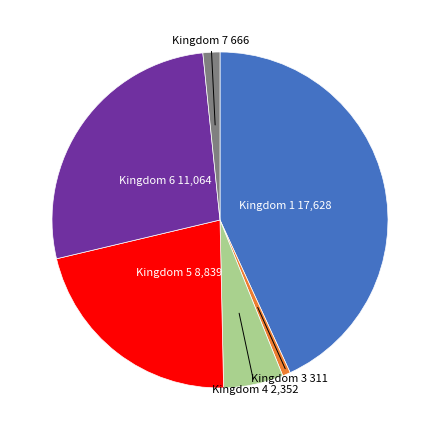

Is there any slice that represents more than half of the pie?

No